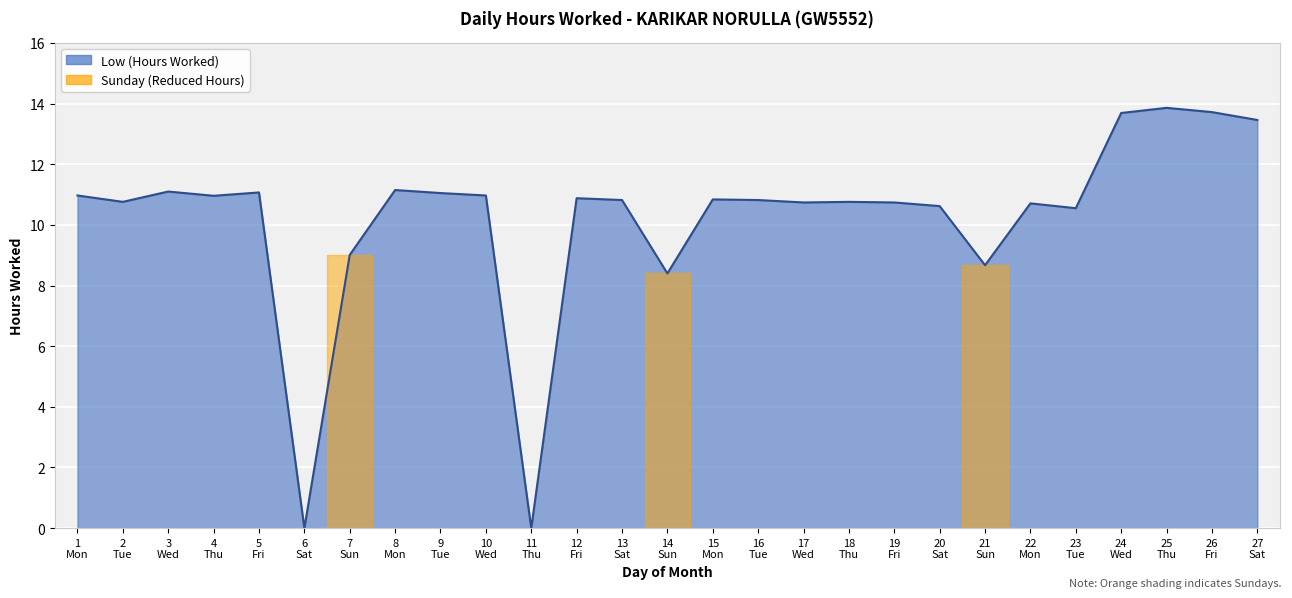

Count the number of categories in the chart.

27